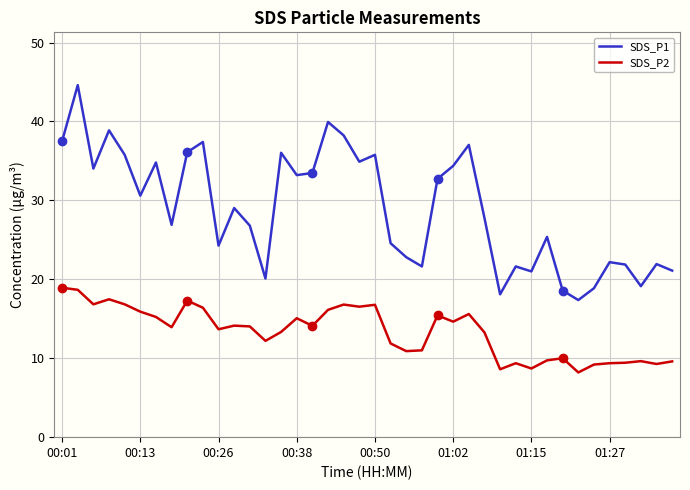

At how many categories does at least one series exceed 8?

40